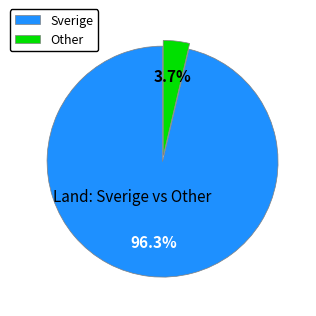

Which category accounts for the majority?

Sverige